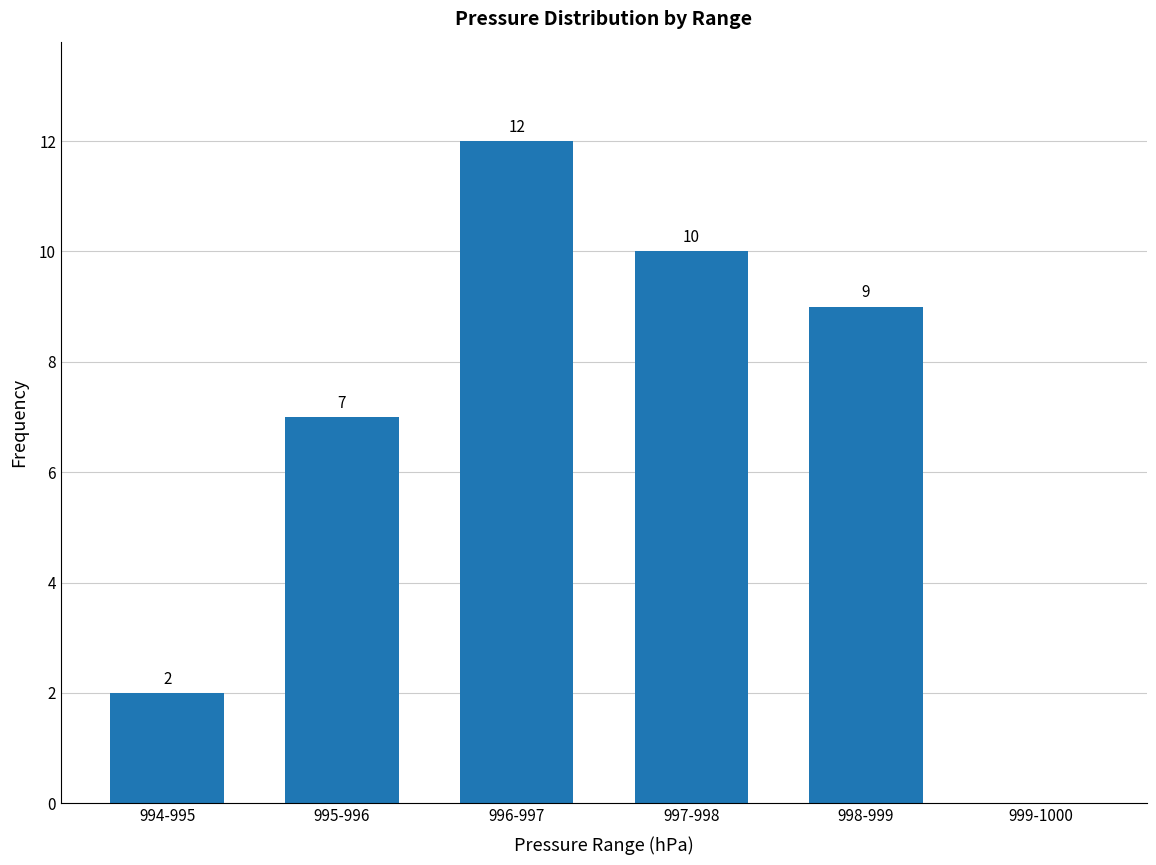

What is the sum of all values?

40